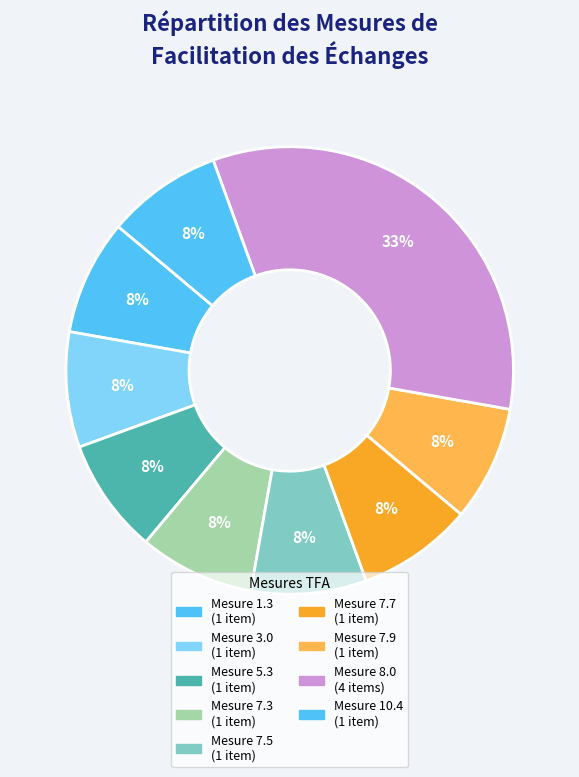

How many slices are in this pie chart?

9